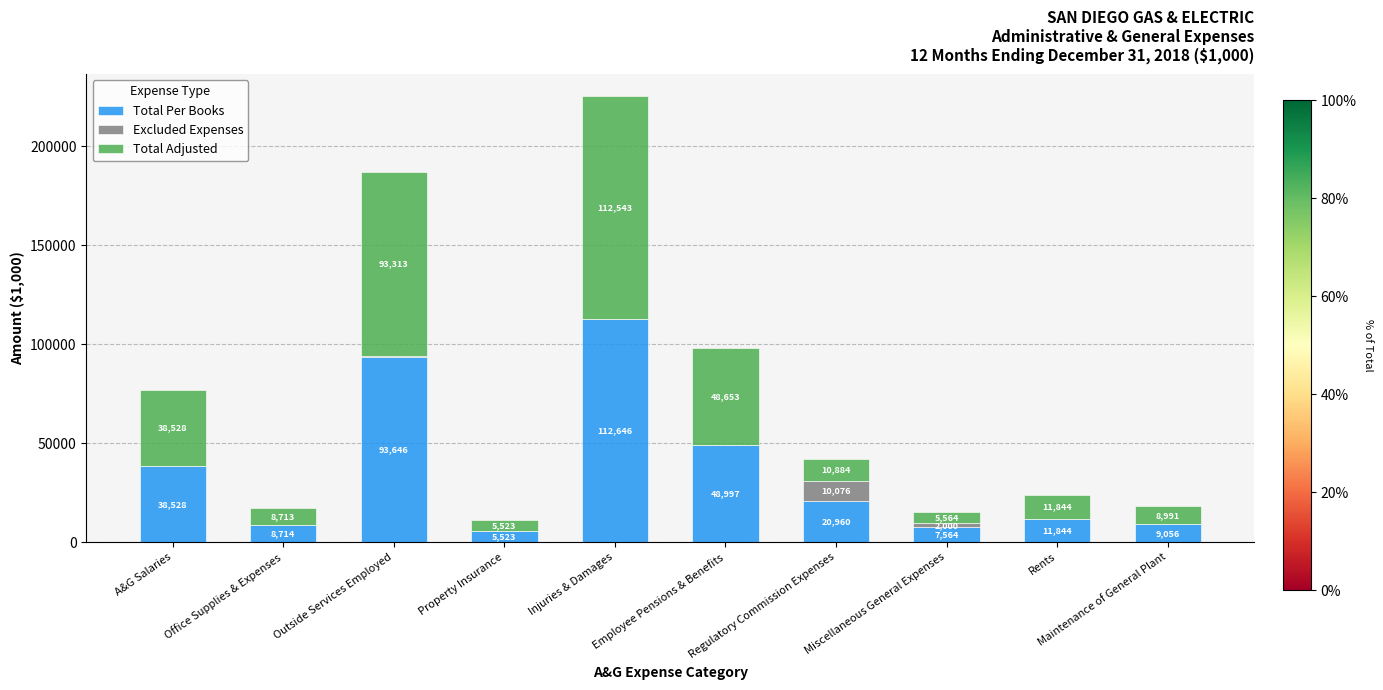

Does the chart contain stacked bars?

Yes